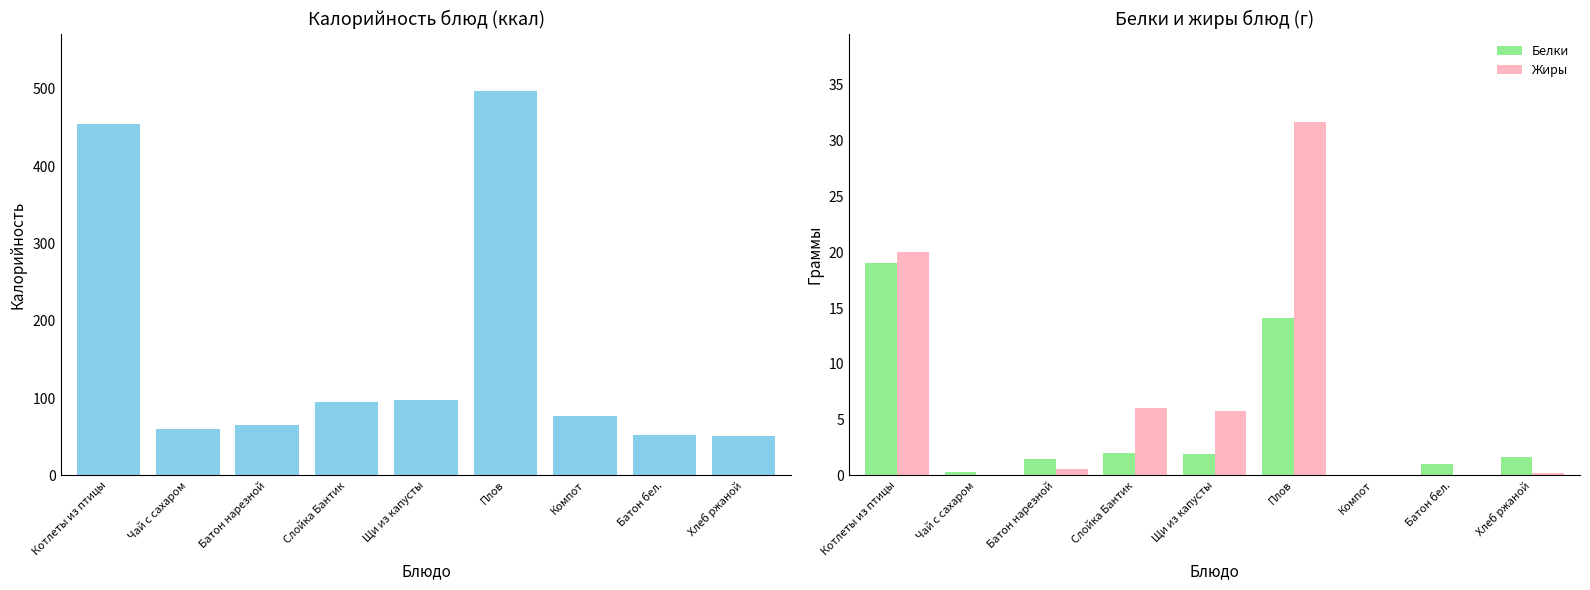

How many values in the Белки series exceed 1?

6